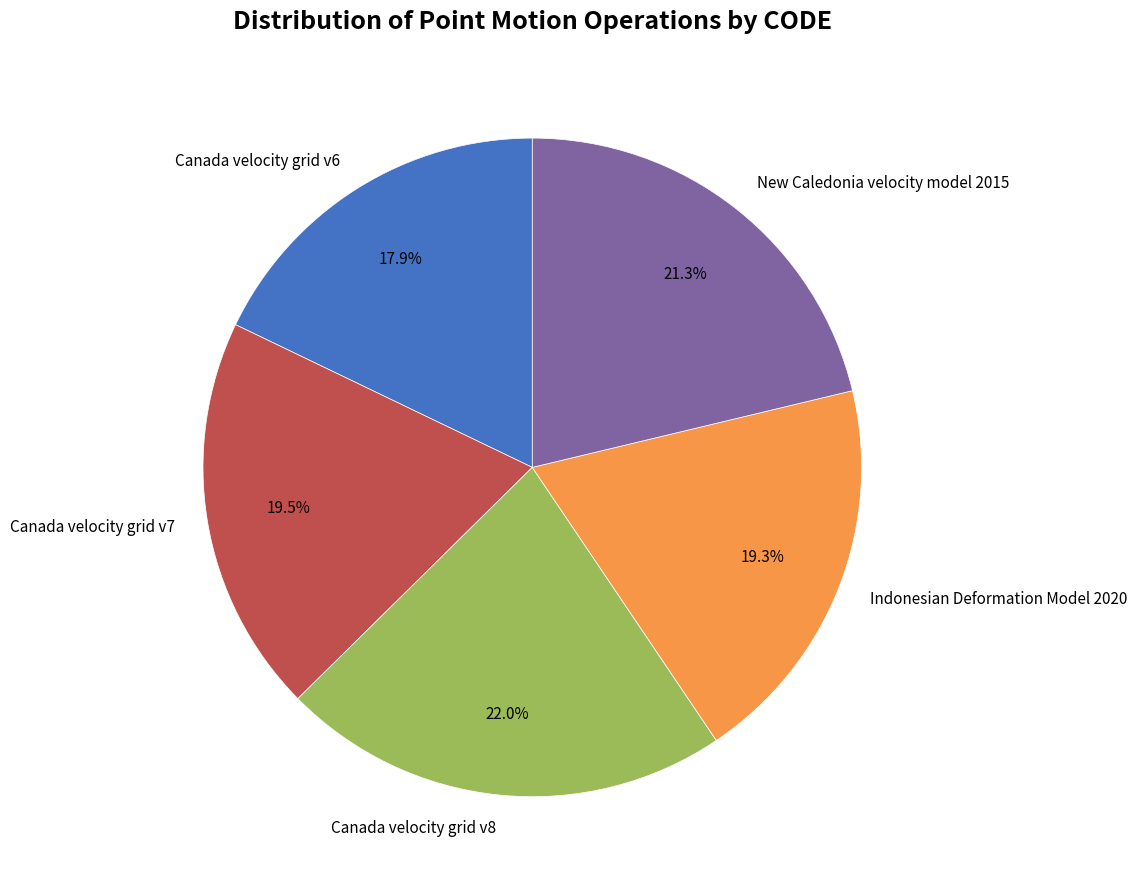

How many segments does this pie chart have?

5